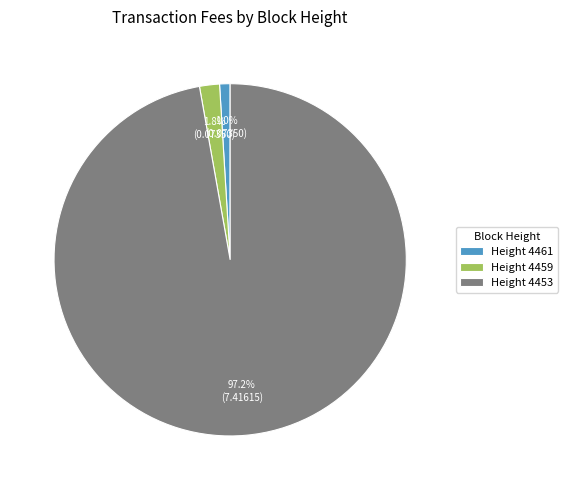

What is the total percentage of Height 4461 and Height 4459?

2.8%